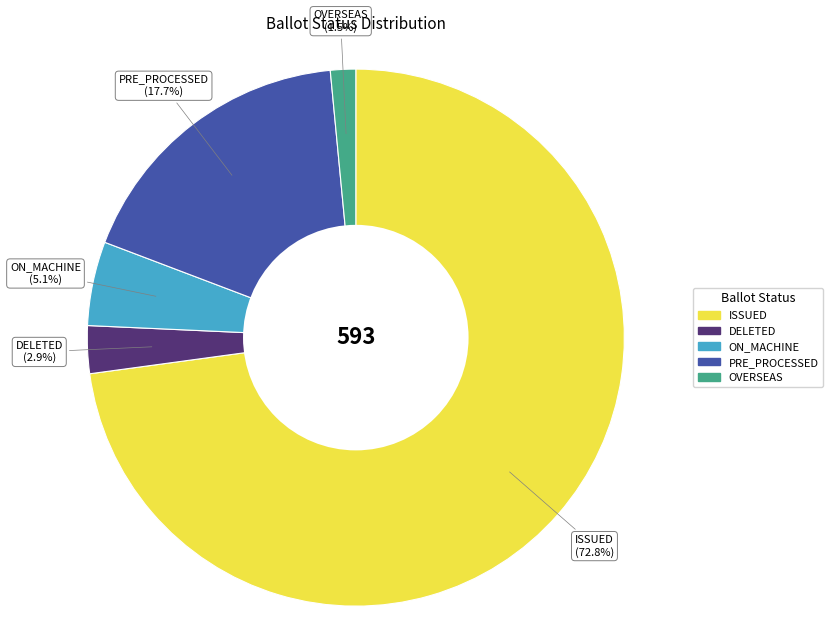

Is there any slice that represents more than half of the pie?

Yes